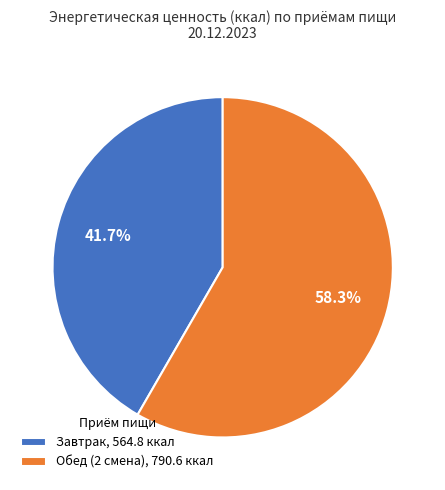

Is it true that Завтрак is 42% of the pie?

True